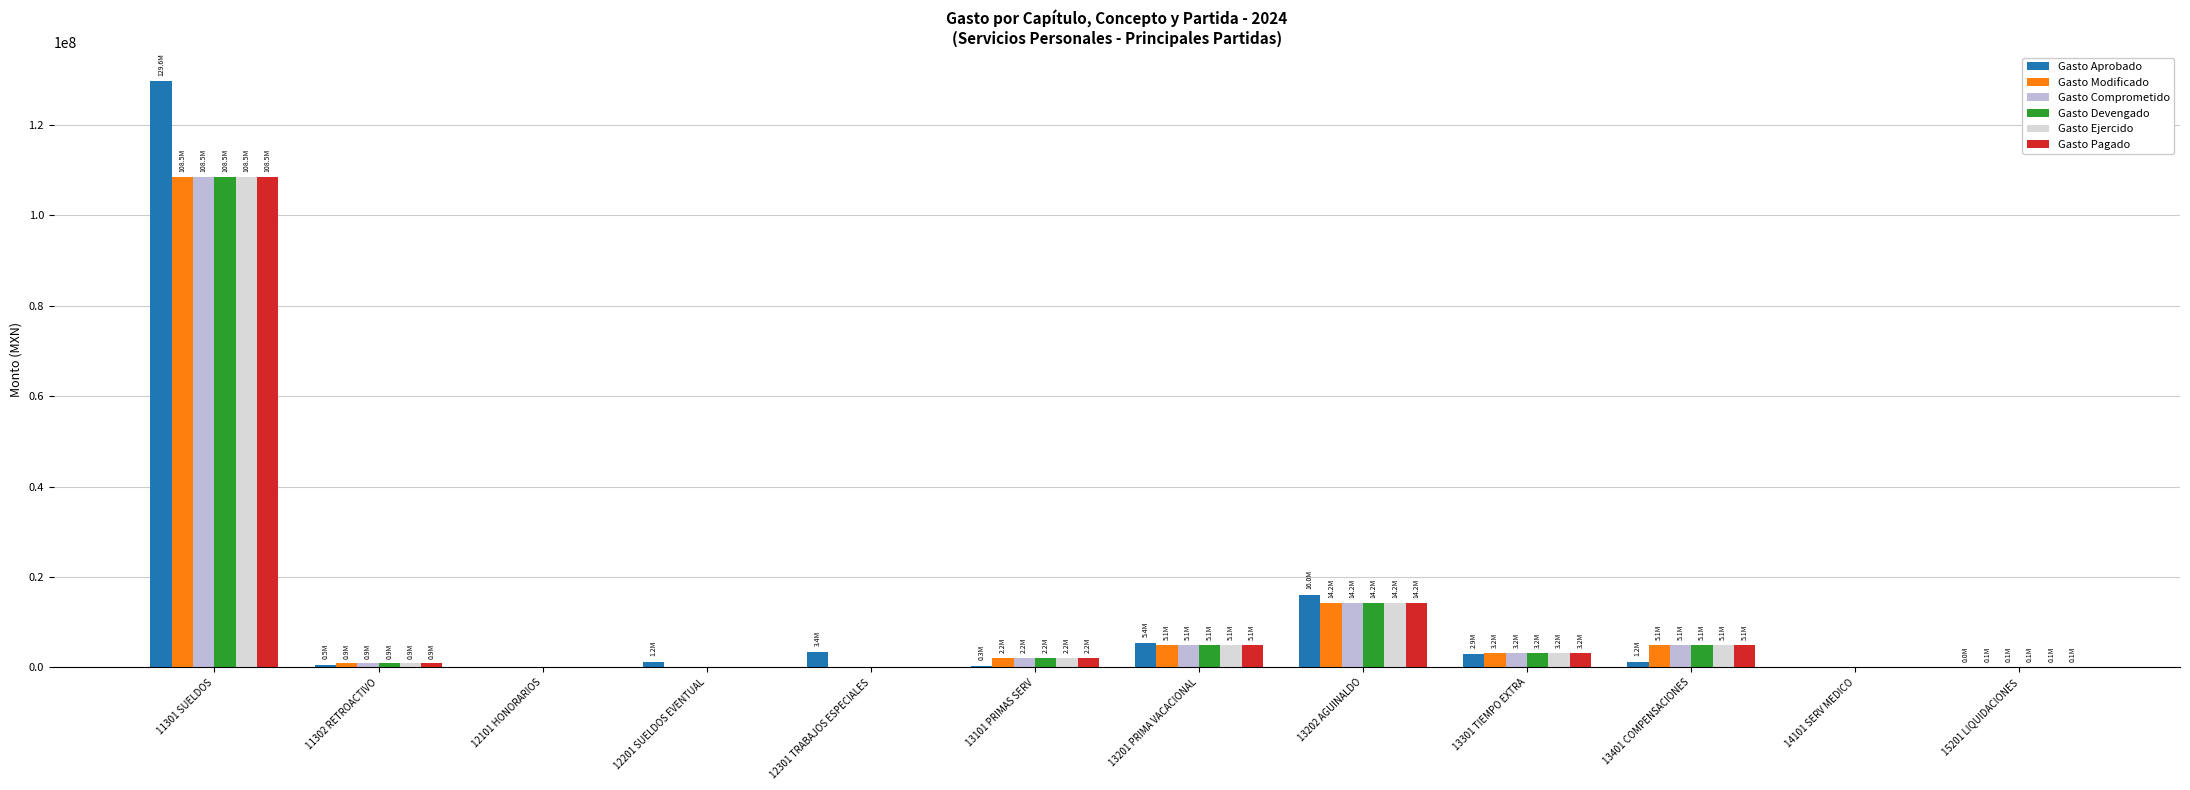

What is the sum of all Gasto Modificado values?

139236159.6